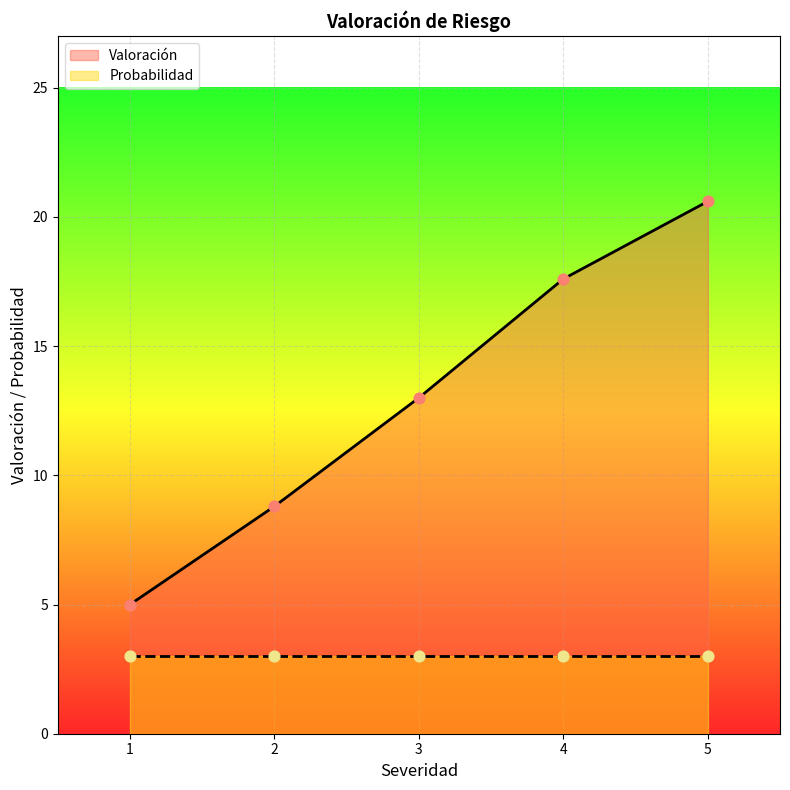

At which label is Valoración closest to 12?

3